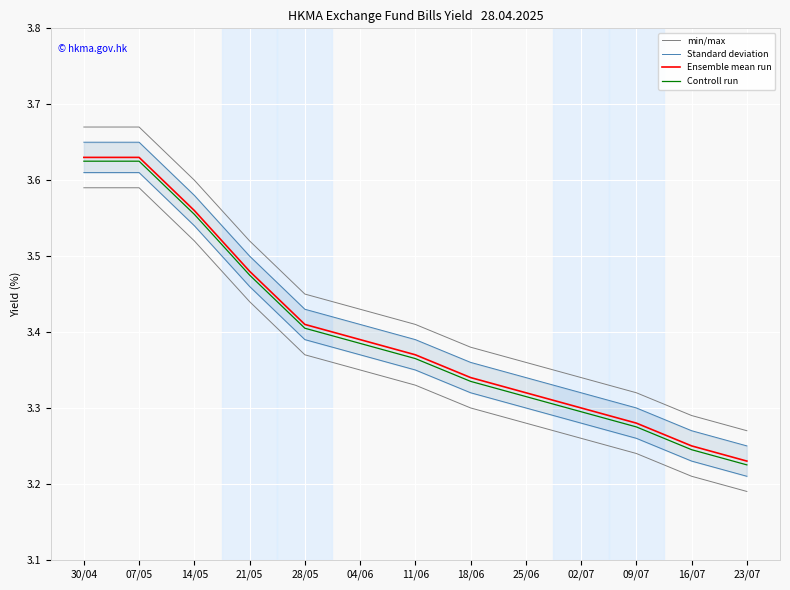

Reading left to right, what are all the values shown in this chart?

min/max: 3.6	3.6	3.5	3.4	3.4	3.4	3.3	3.3	3.3	3.3	3.2	3.2	3.2
Standard deviation: 3.6	3.6	3.6	3.5	3.4	3.4	3.4	3.4	3.3	3.3	3.3	3.3	3.2
Ensemble mean run: 3.6	3.6	3.6	3.5	3.4	3.4	3.4	3.3	3.3	3.3	3.3	3.2	3.2
Controll run: 3.6	3.6	3.6	3.5	3.4	3.4	3.4	3.3	3.3	3.3	3.3	3.2	3.2